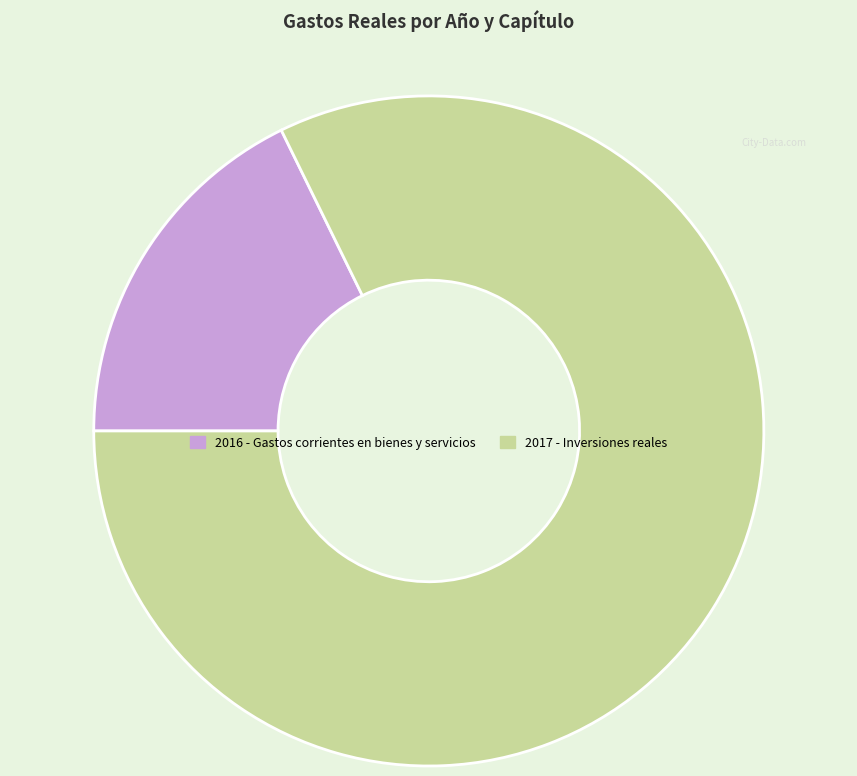

Between 2017 - Inversiones reales and 2016 - Gastos corrientes en bienes y servicios, which is larger?

2017 - Inversiones reales